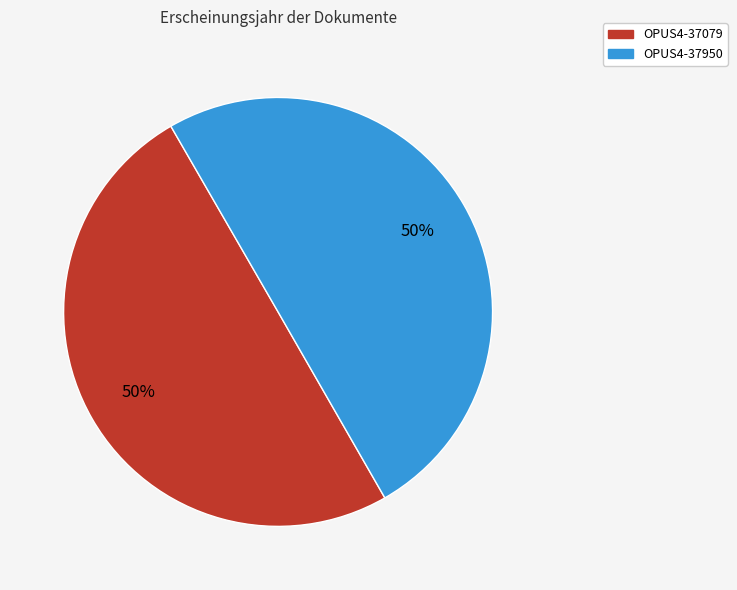

Combined, do OPUS4-37079 and OPUS4-37950 account for over 50%?

Yes